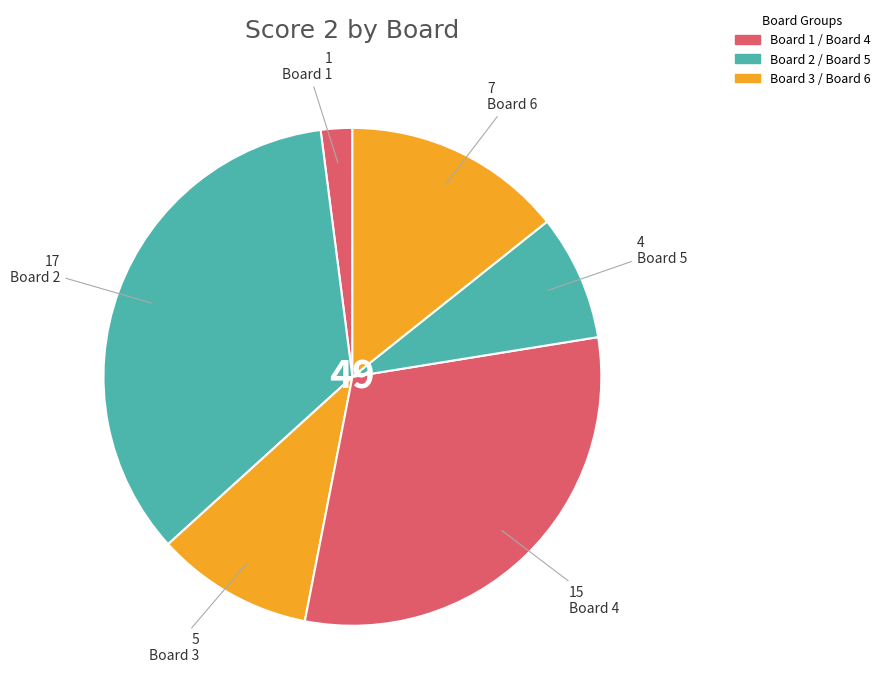

Count the number of slices in the pie.

6